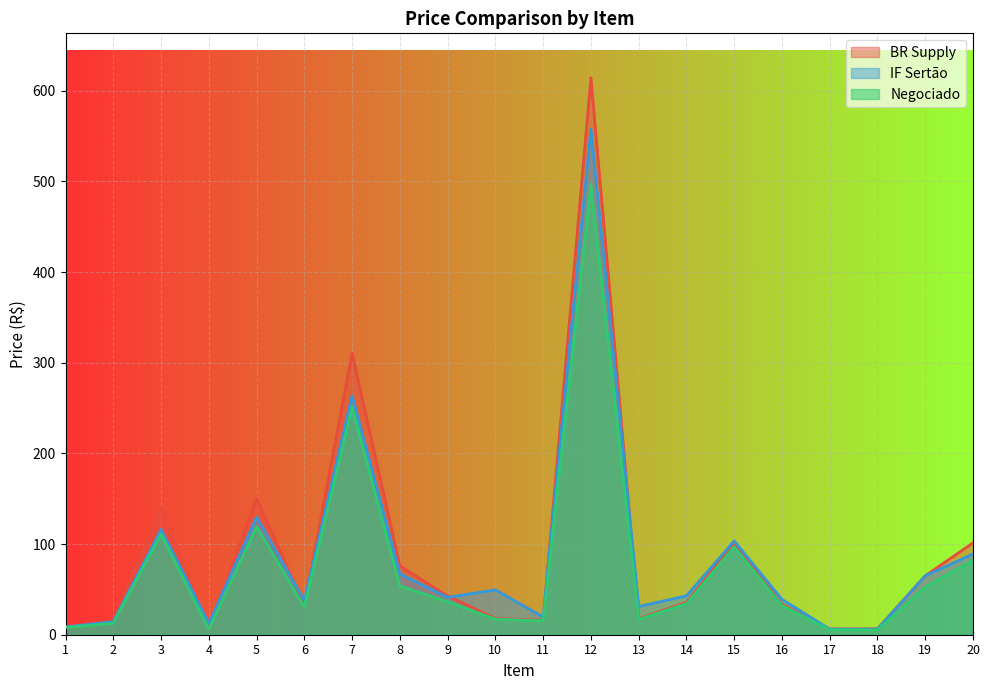

Which series has the largest total across all categories?

BR Supply